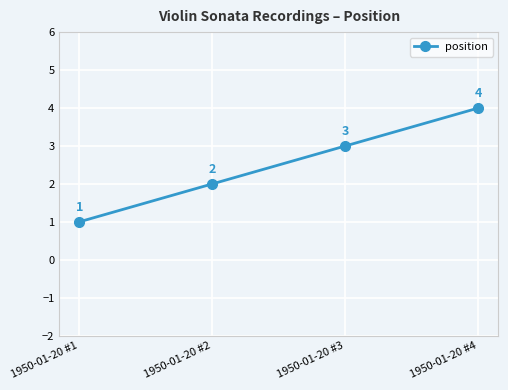

True or false: the data shows 2 at 1950-01-20 #3.

False